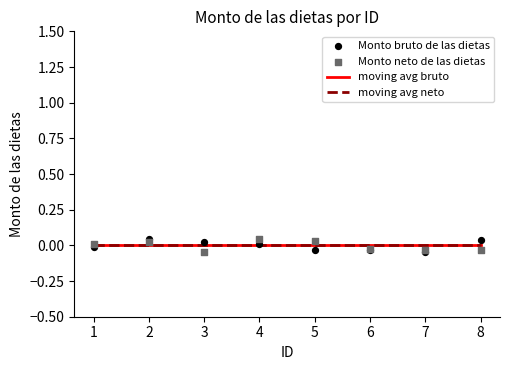

Which series contains the highest Y value?

Monto neto de las dietas